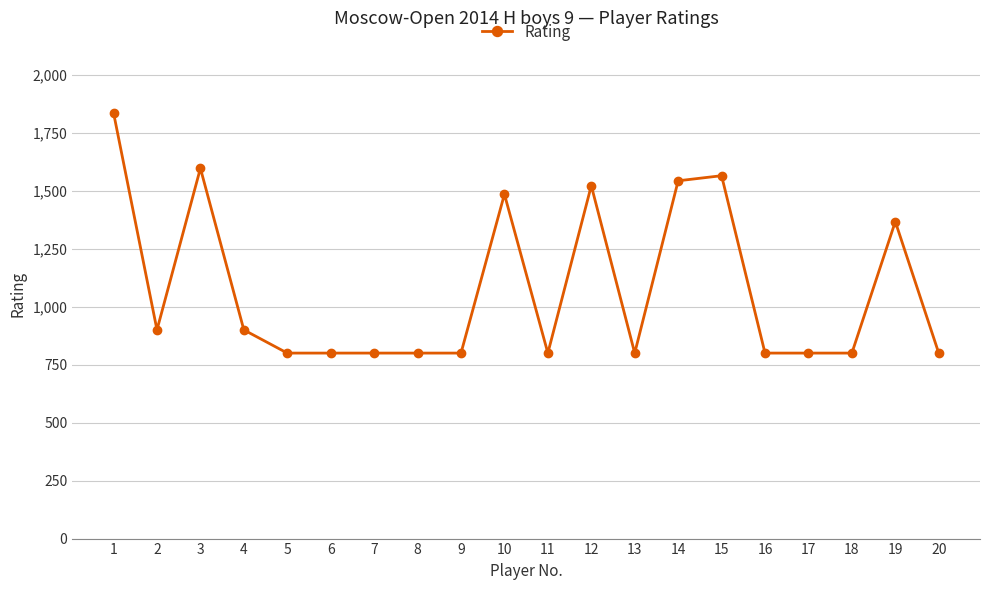

Between 17 and 1, which is larger?

1